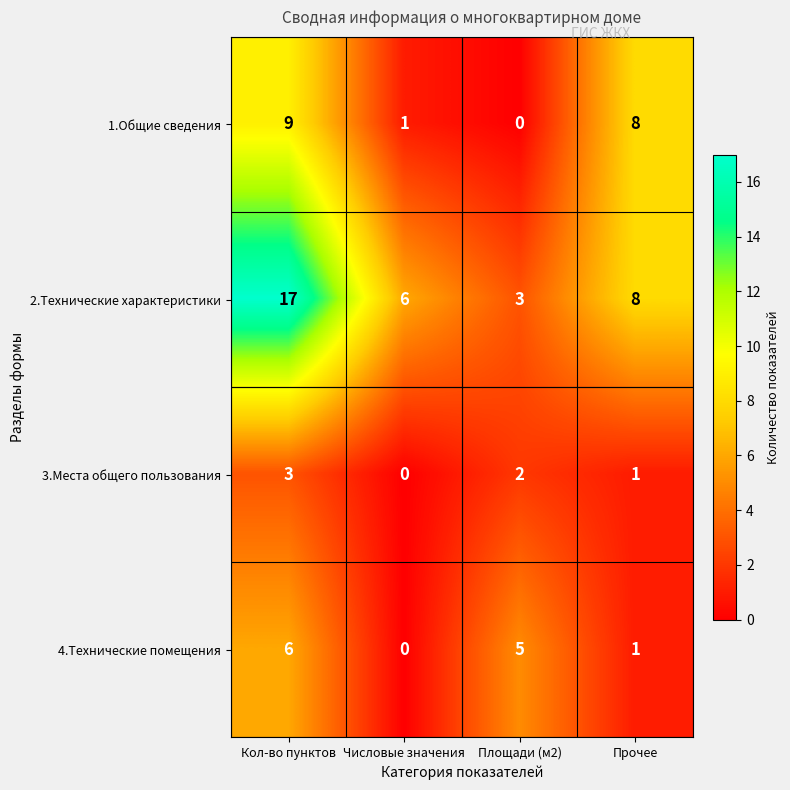

What is the difference between the maximum and minimum values in the 3.Места общего пользования series?

3